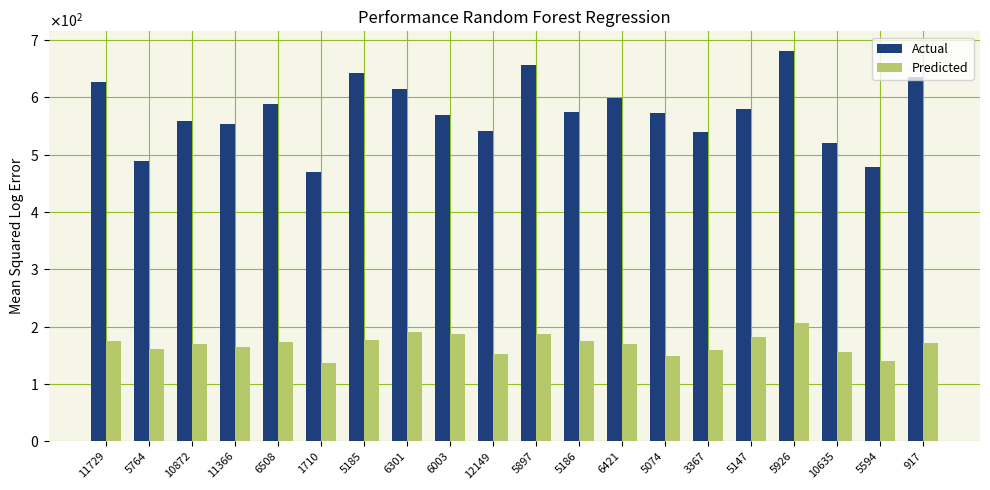

Does the chart contain any negative values?

No